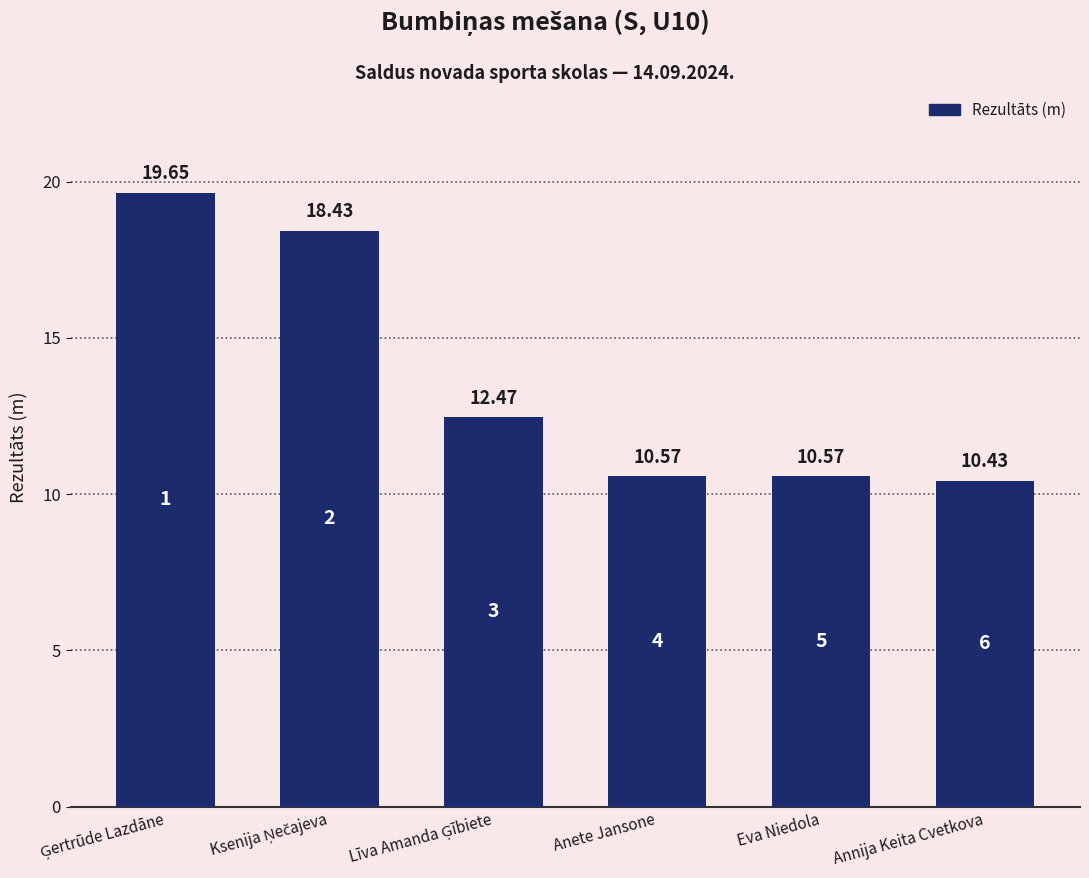

What is the average value?

13.7